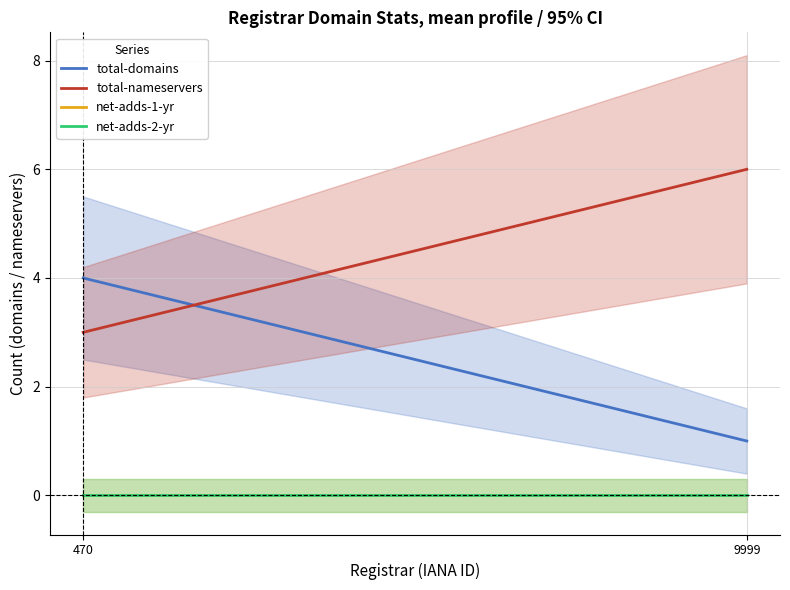

What is the lowest value of the total-nameservers series?

3